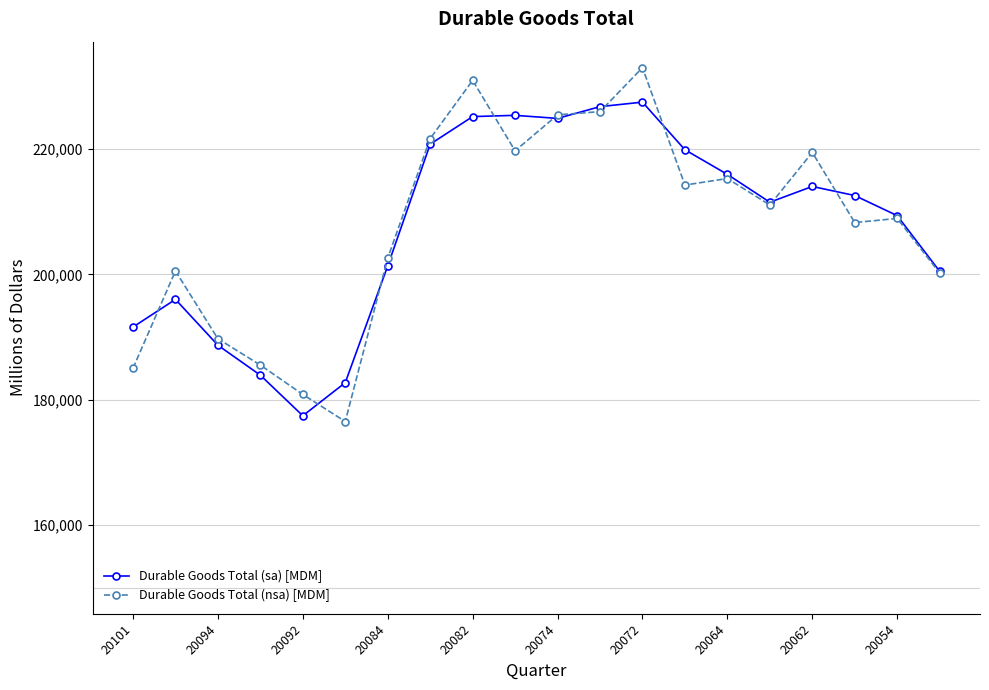

What is the lowest value of the Durable Goods Total (nsa) [MDM] series?

176522